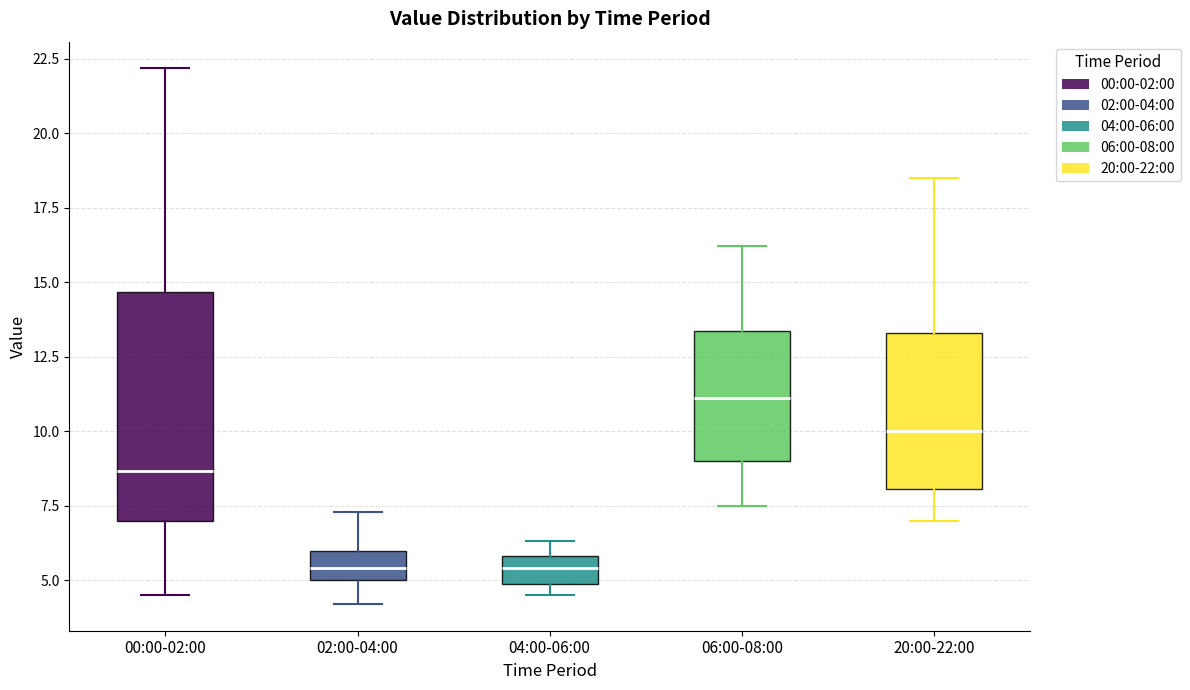

Comparing the boxes themselves (not the whiskers), which one is the tallest?

00:00-02:00